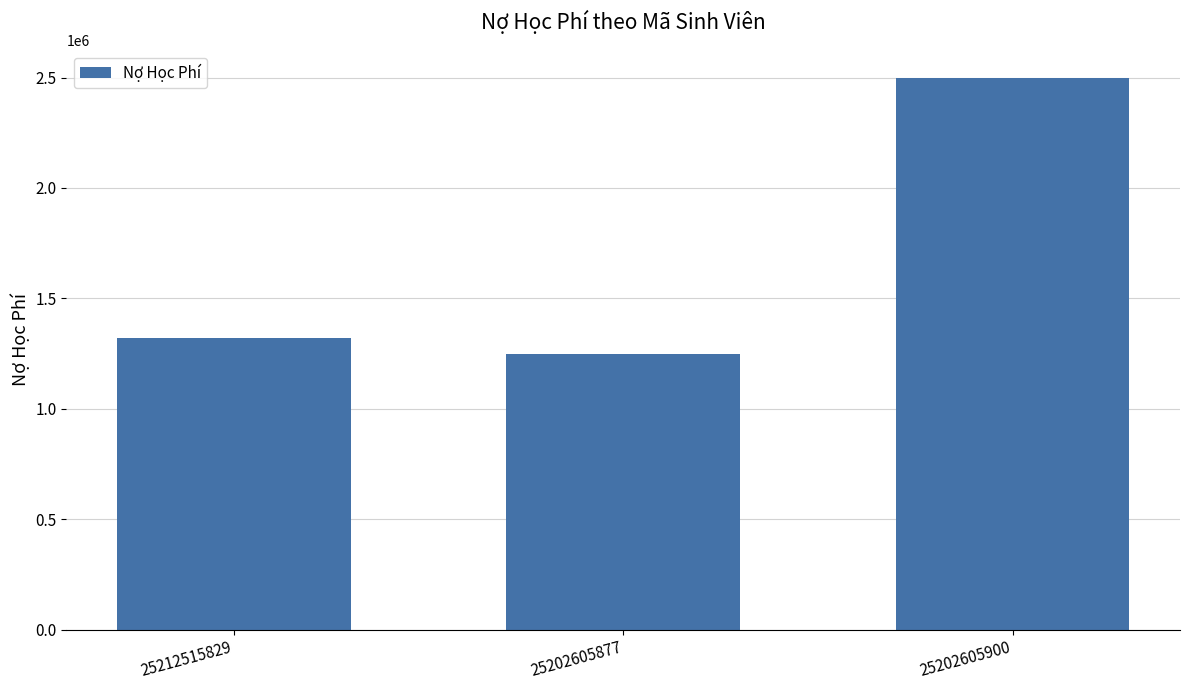

What is the minimum value shown in the chart?

1250000